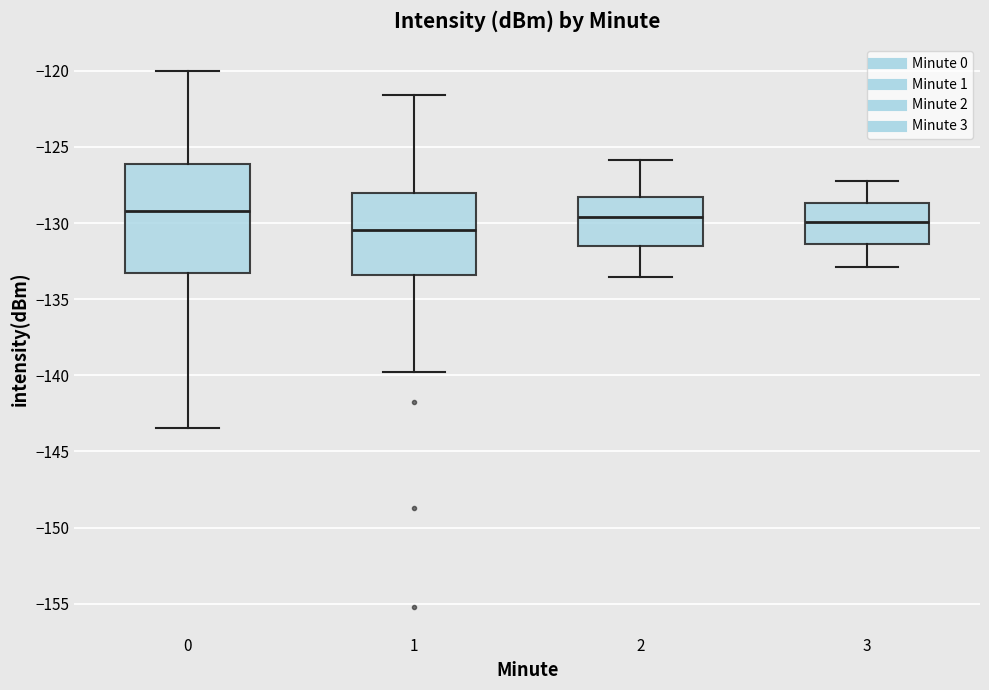

Reading left to right, transcribe this box plot: for each box, give where its median line is, the range the box spans, and where its two whiskers end, as read against the y-axis. The values are not printed on the chart, so give them approximately, as read against the axis.

0: median -129.0, box -133.5 to -126.0, whiskers -143.5 to -120.0
1: median -130.5, box -133.5 to -128.0, whiskers -140.0 to -121.5
2: median -129.5, box -131.5 to -128.5, whiskers -133.5 to -126.0
3: median -130.0, box -131.5 to -128.5, whiskers -133.0 to -127.0